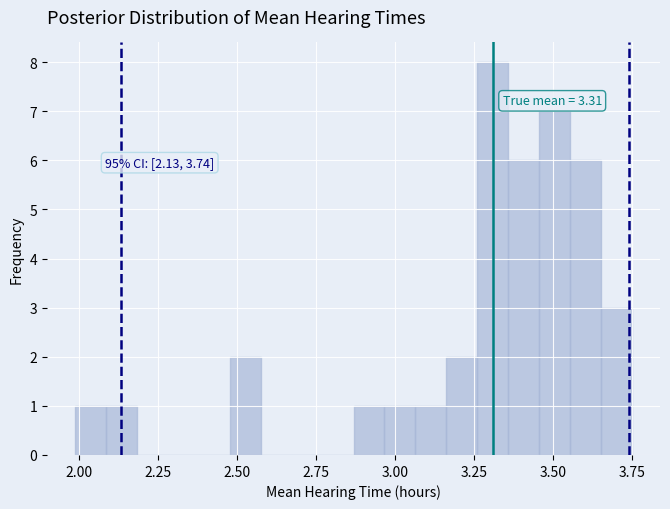

Read against the x-axis, roughly where is the centre of the tallest bar?

3.30